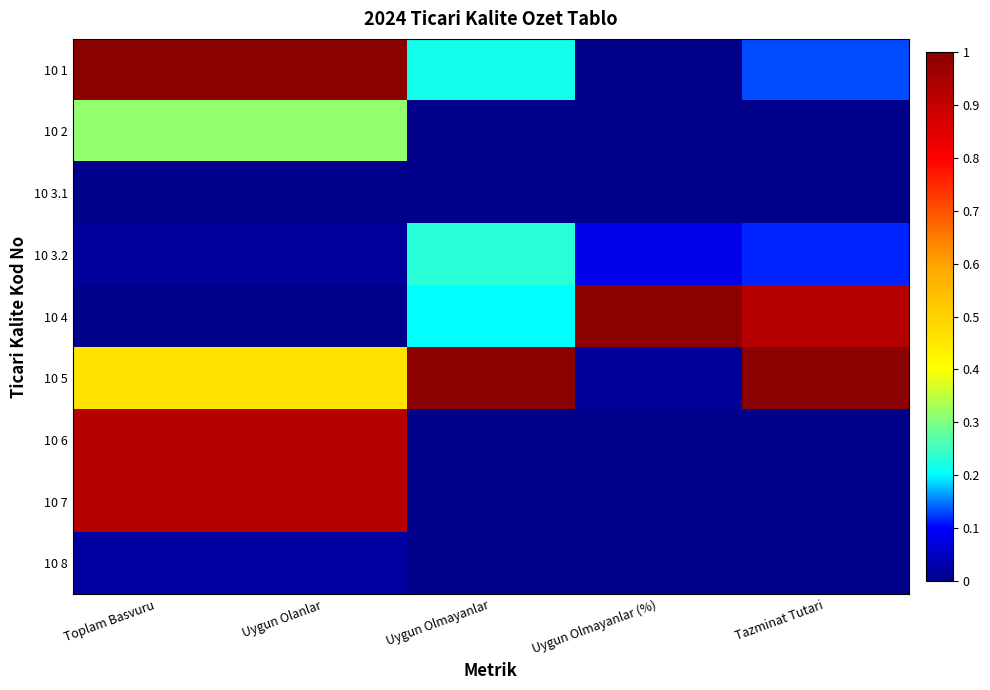

What is the total value across all series at Toplam Basvuru?

3.7